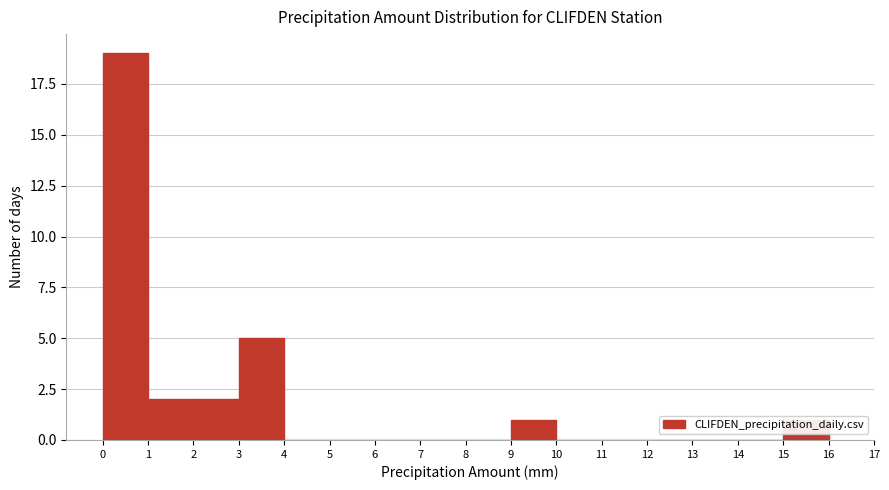

Reading left to right, list every bar in this chart as the range it spans on the x-axis followed by its height. The values are not printed on the chart, so give them approximately, as read against the axis.

0 to 1: 19
1 to 2: 2
2 to 3: 2
3 to 4: 5
4 to 5: 0
5 to 6: 0
6 to 7: 0
7 to 8: 0
8 to 9: 0
9 to 10: 1
10 to 11: 0
11 to 12: 0
12 to 13: 0
13 to 14: 0
14 to 15: 0
15 to 16: 1